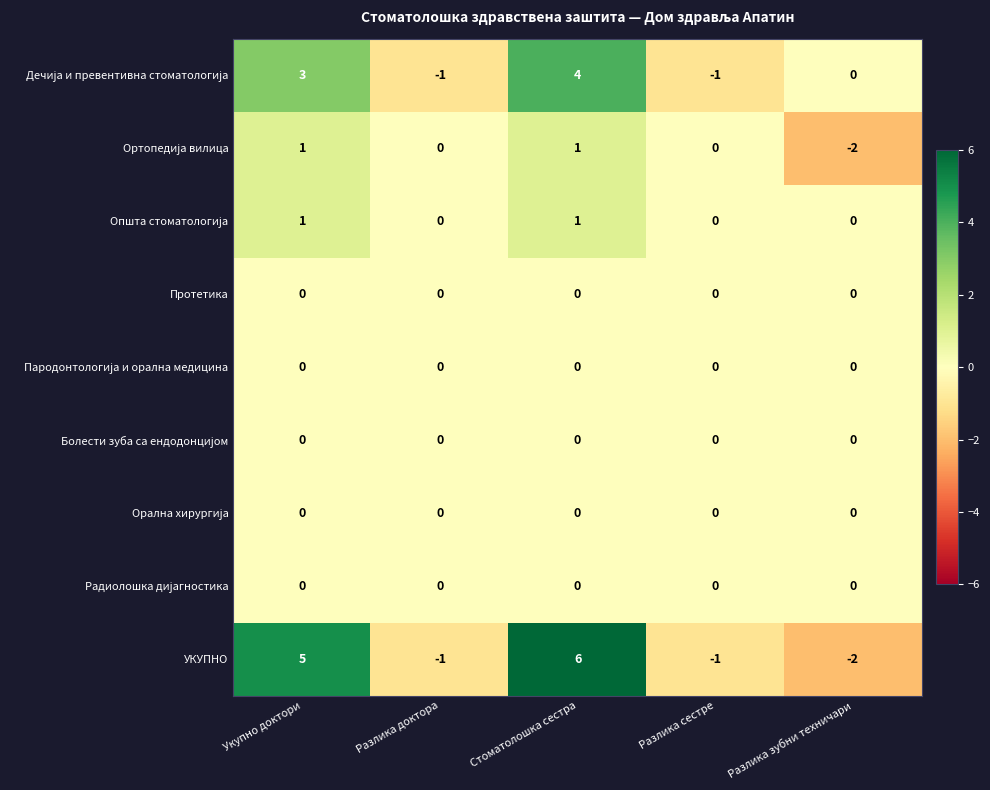

What is the total value across all series at Разлика зубни техничари?

-4